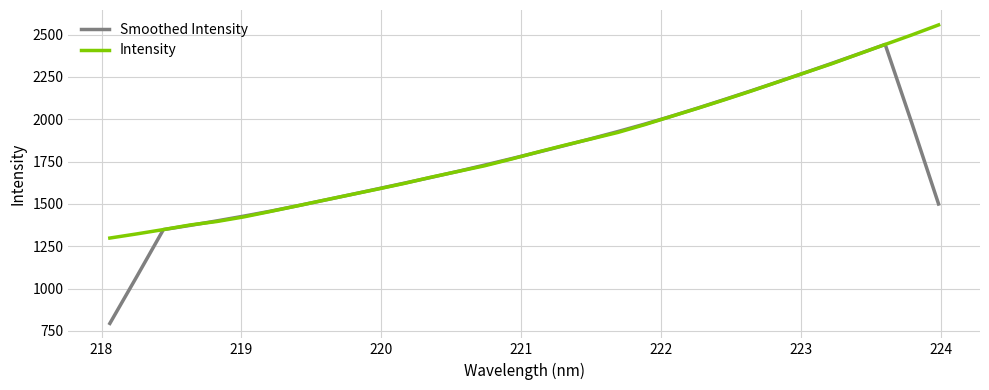

What is the maximum value for Smoothed Intensity?

2442.1